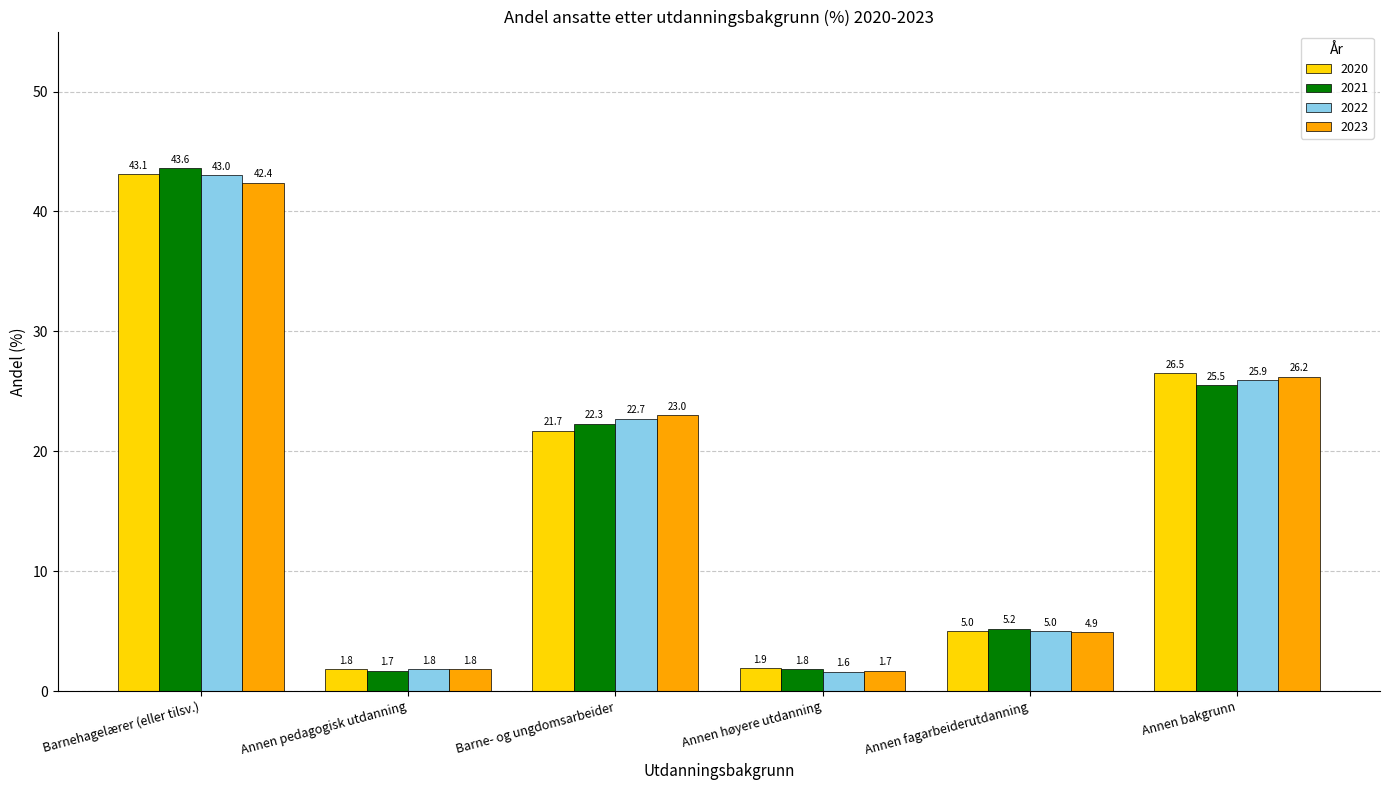

What is the difference between the highest and lowest values at Annen bakgrunn?

1.0